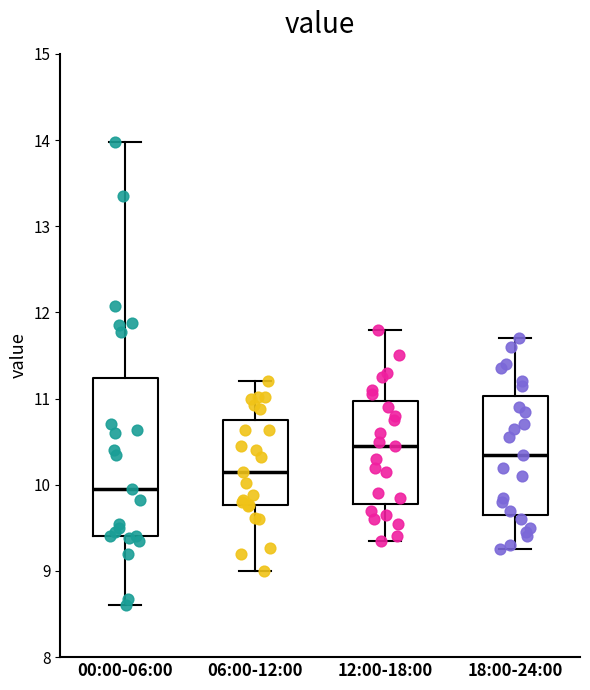

Where does the median line of the box for 12:00-18:00 sit on the y-axis? The values are not printed on the chart, so give them approximately, as read against the axis.

10.5